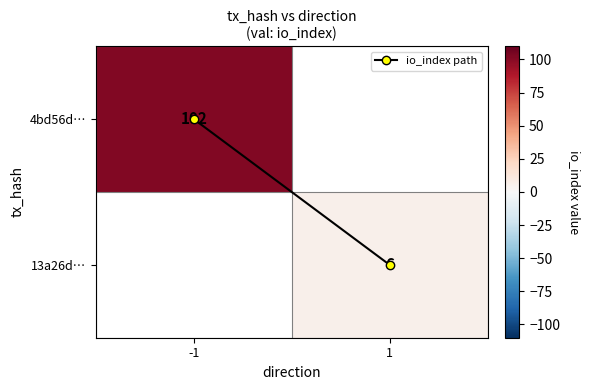

At which category does the chart reach its peak across all series?

-1